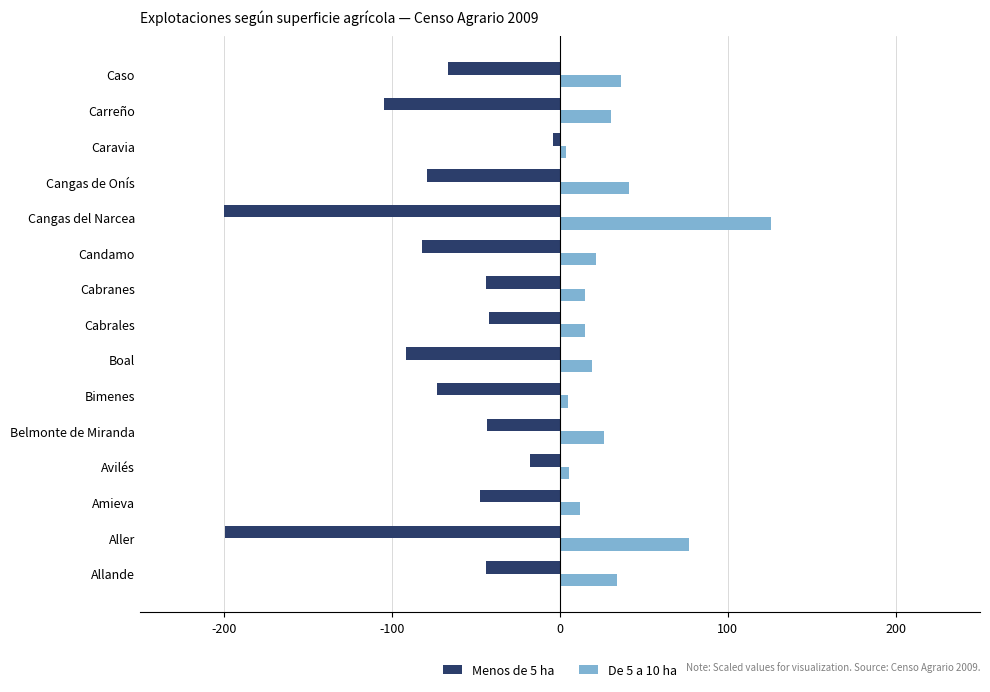

What is the difference between the highest and lowest values at Cabranes?

59.0